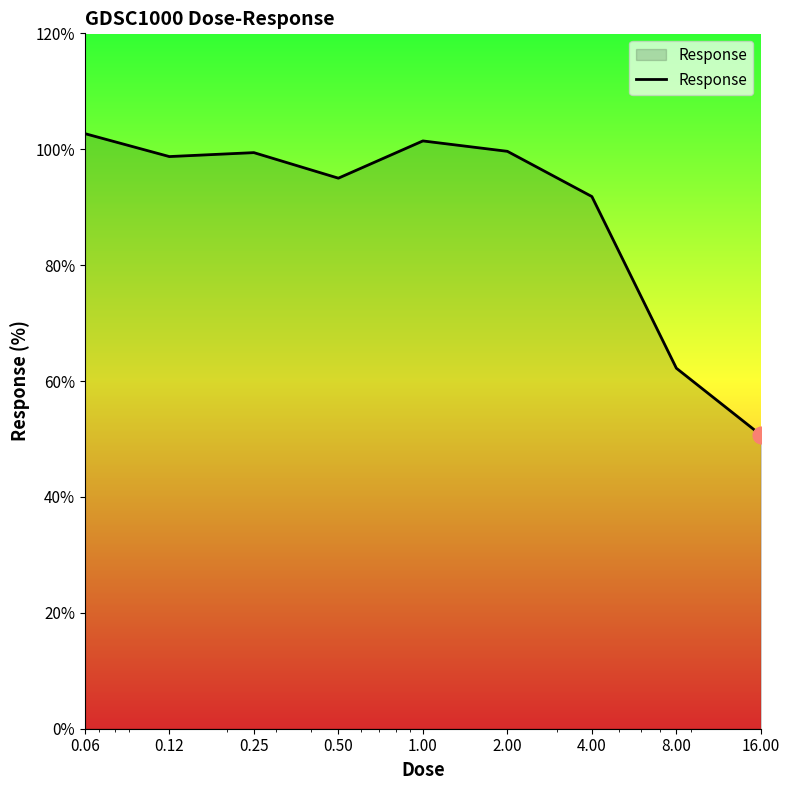

What is the sum of all values?

801.7